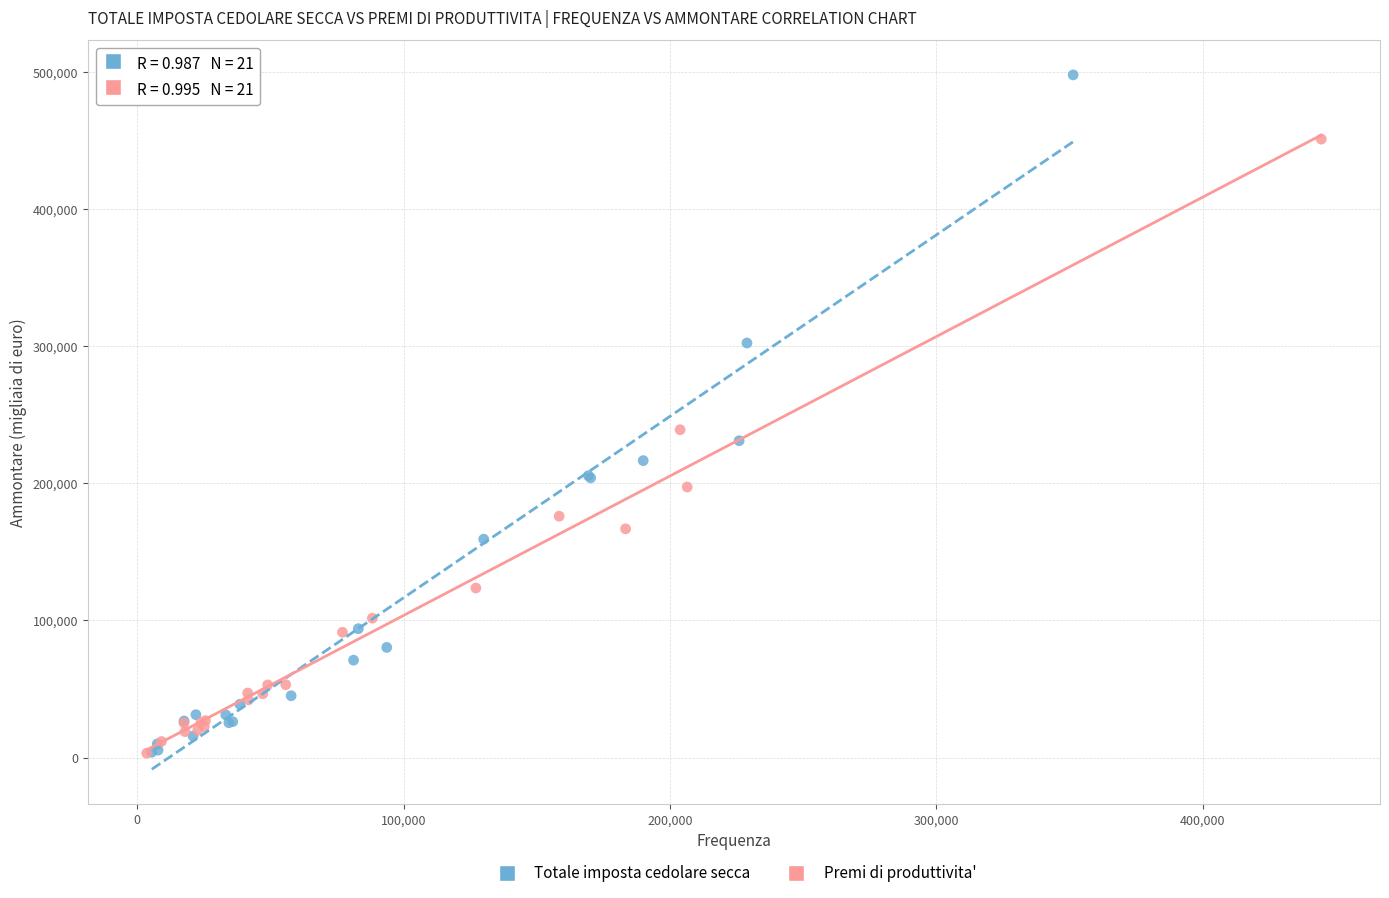

Which series has the largest Y range (max minus min)?

Totale imposta cedolare secca